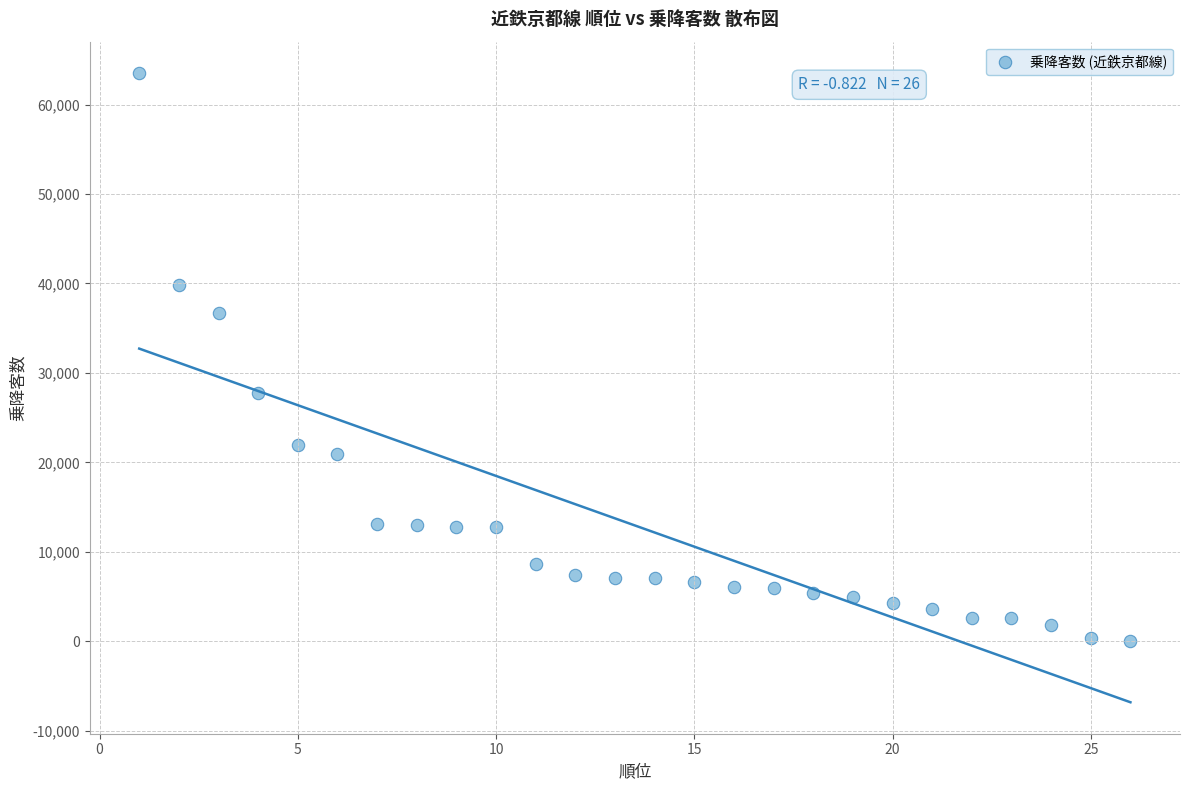

What is the range of Y values (max minus min)?

63506